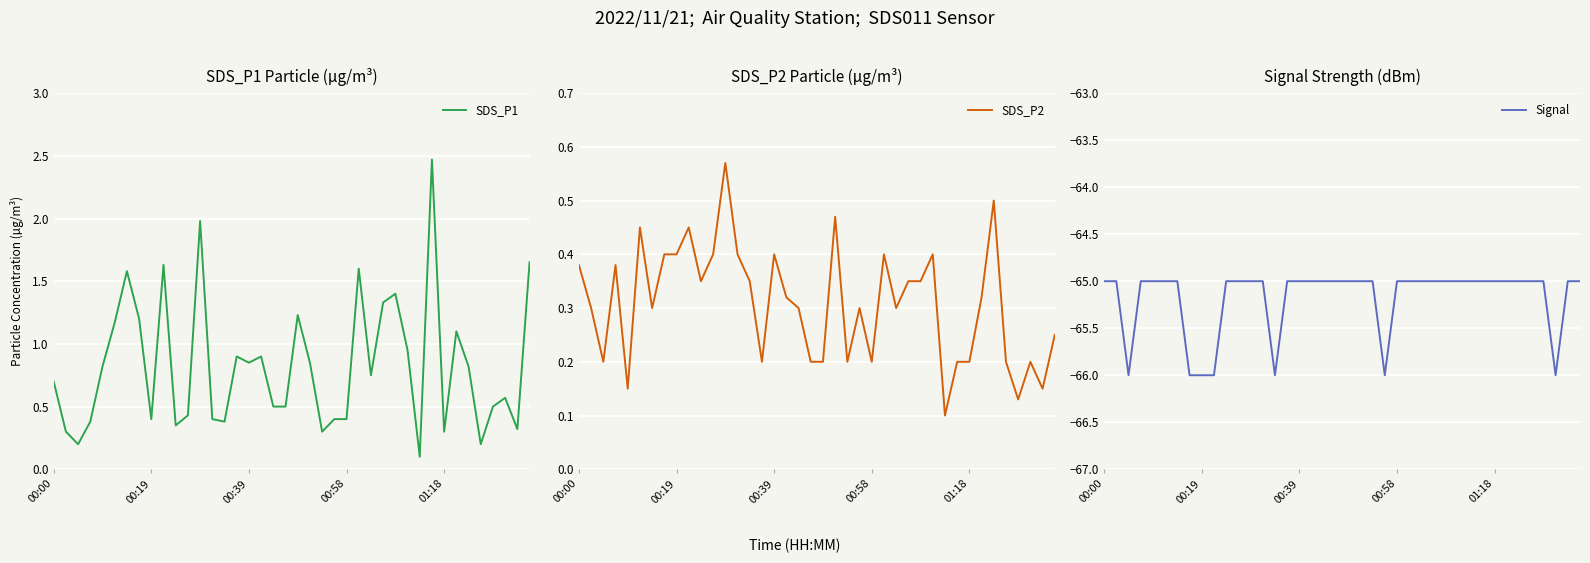

Where is SDS_P1 nearest to the value 1?

29